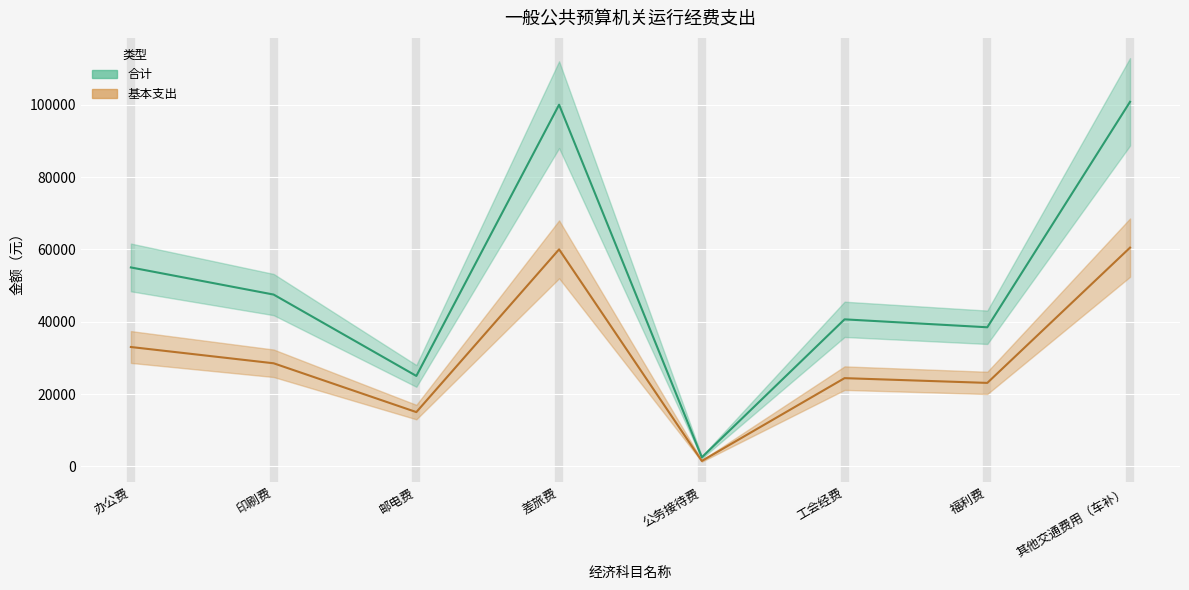

How many interior local valleys does the 基本支出 series have?

3